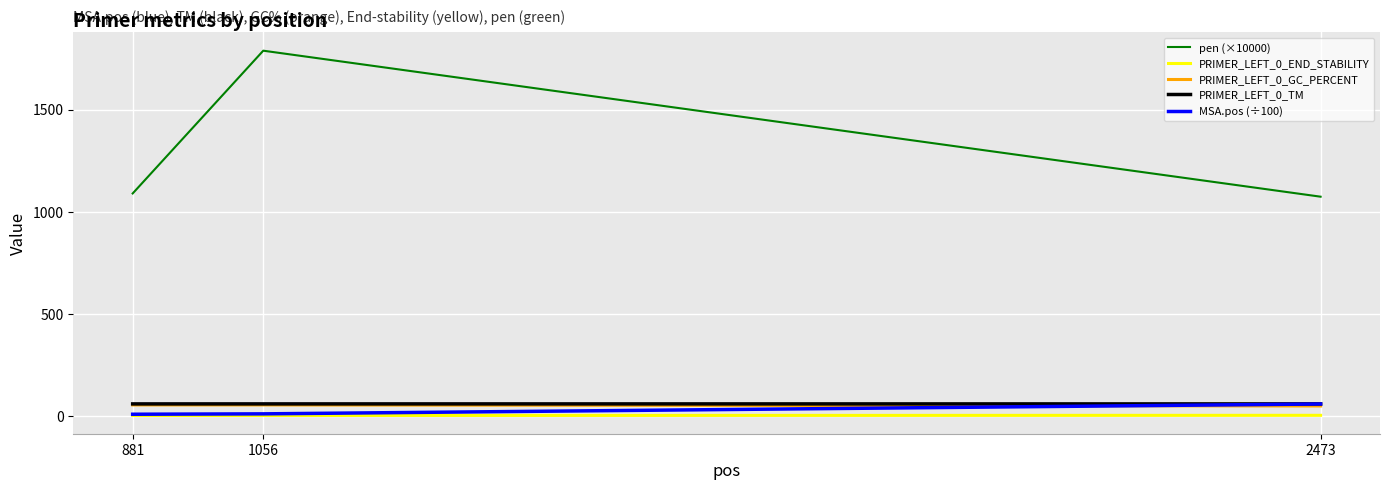

What is the lowest value of the MSA.pos (÷100) series?

9.5